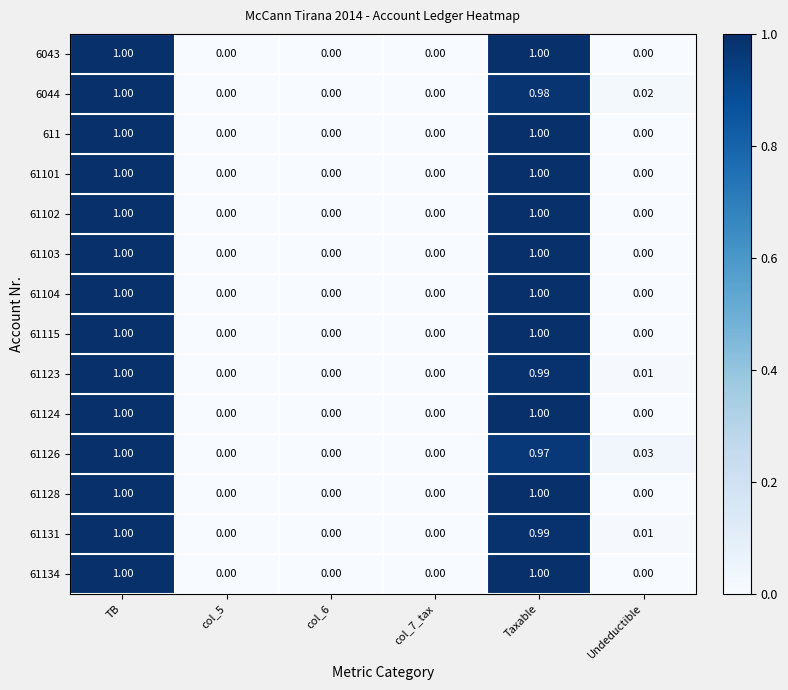

What is the total value across all series at Undeductible?

0.1